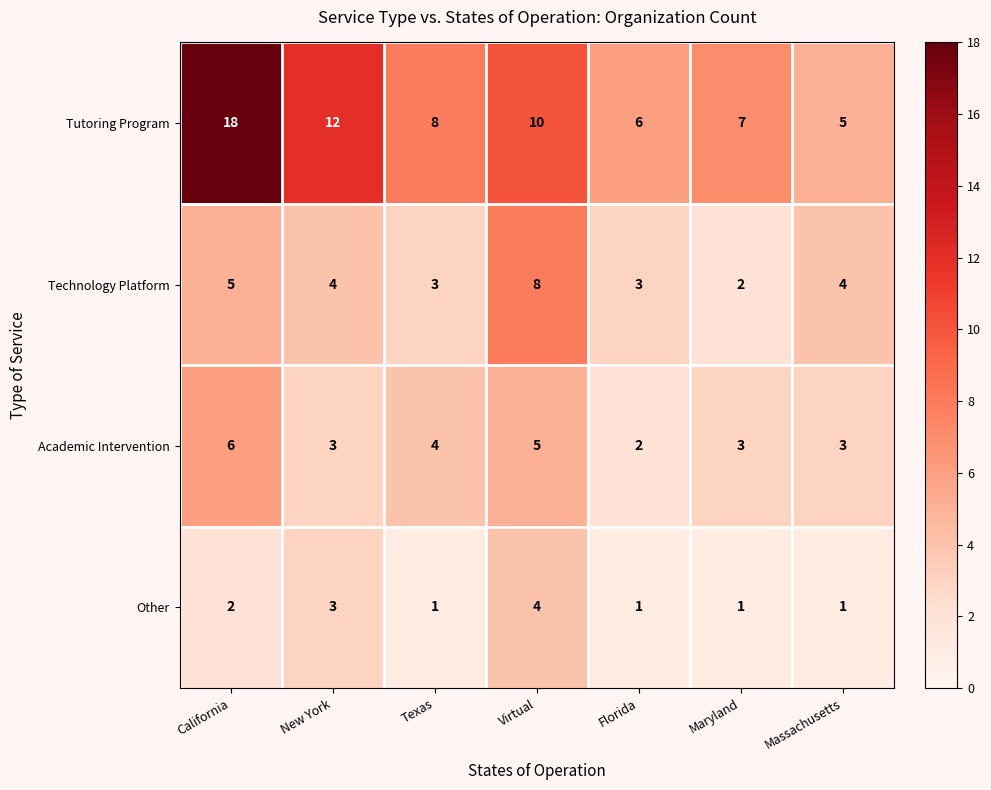

Reading left to right, what are all the values shown in this chart?

Tutoring Program: California=18	New York=12	Texas=8	Virtual=10	Florida=6	Maryland=7	Massachusetts=5
Technology Platform: California=5	New York=4	Texas=3	Virtual=8	Florida=3	Maryland=2	Massachusetts=4
Academic Intervention: California=6	New York=3	Texas=4	Virtual=5	Florida=2	Maryland=3	Massachusetts=3
Other: California=2	New York=3	Texas=1	Virtual=4	Florida=1	Maryland=1	Massachusetts=1